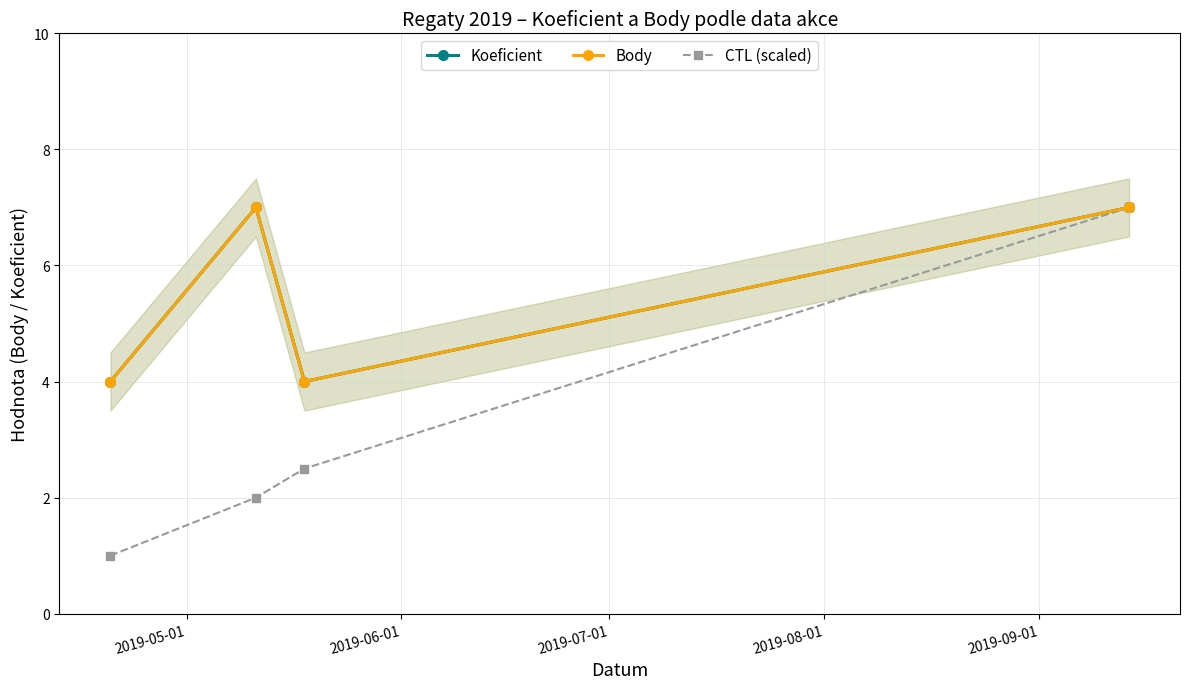

What is the greatest value displayed?

7.0